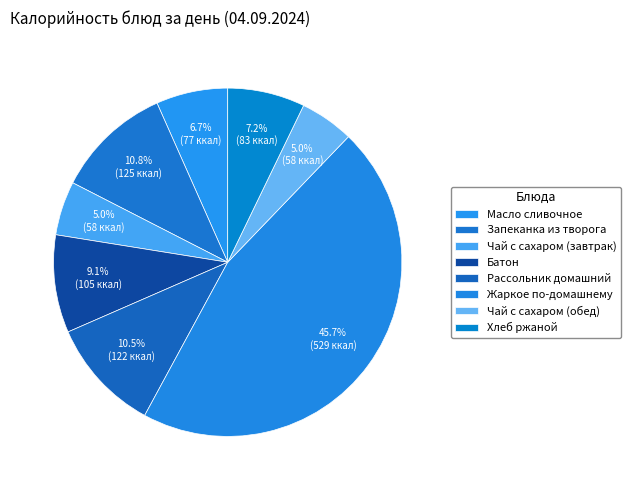

Does Чай с сахаром (обед) represent more than half of the total?

No